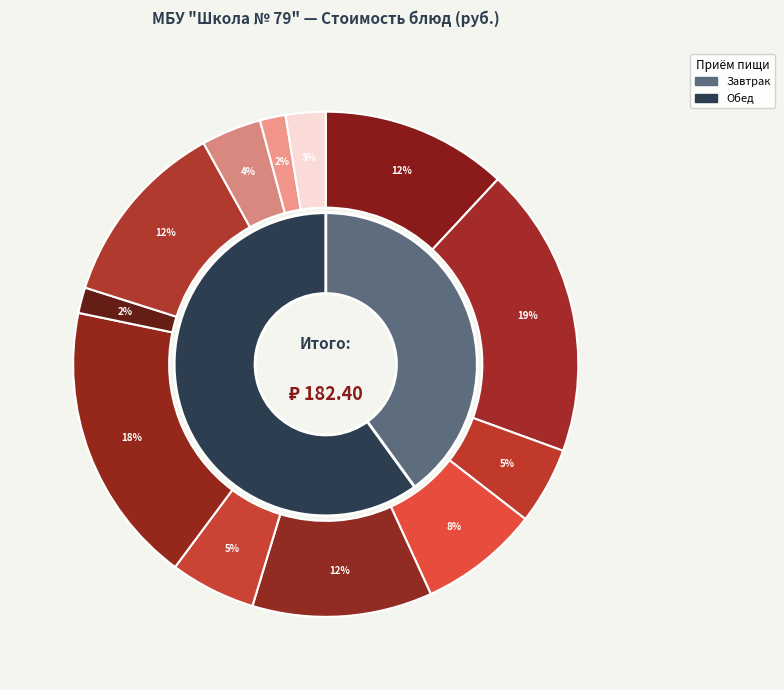

Which slice is the smallest?

Соус томатный